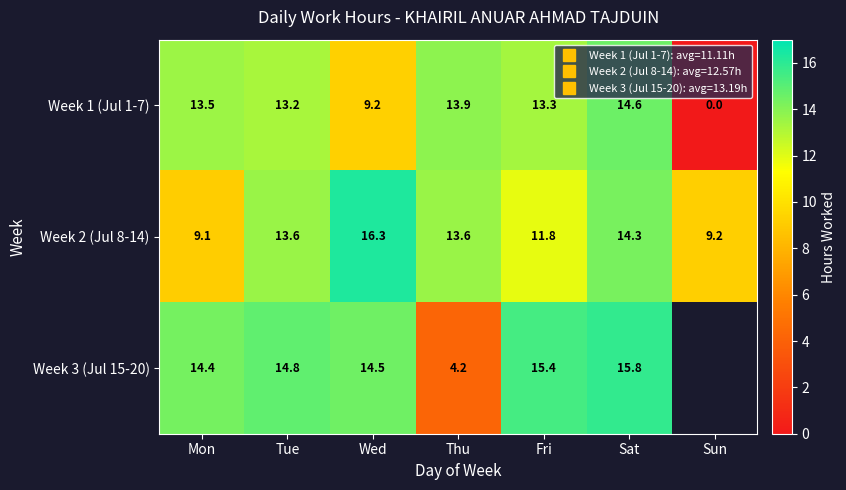

What is the difference between the Week 1 (Jul 1-7) values at Wed and Thu?

4.6